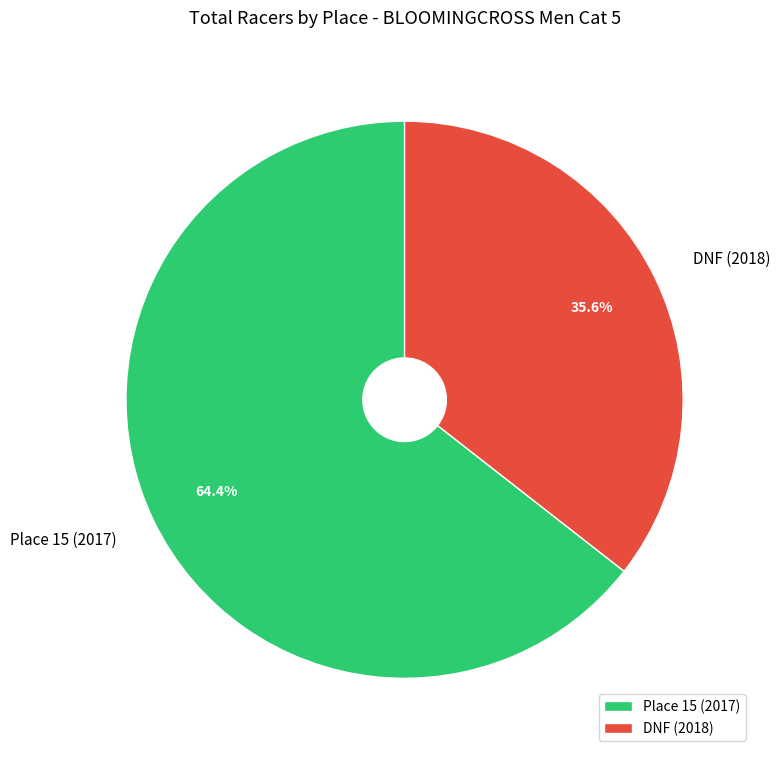

To the nearest percent, what portion does DNF (2018) represent?

36%